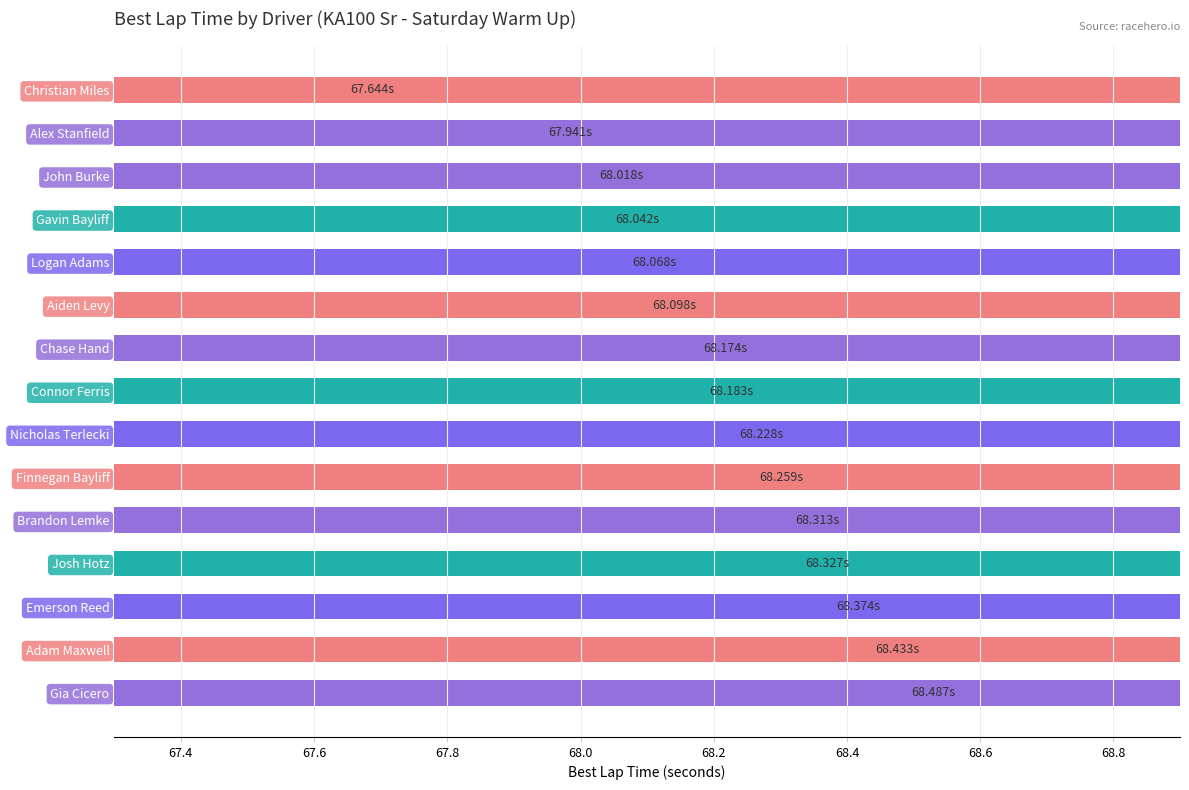

What is the value of the 10th bar from the left?

68.3